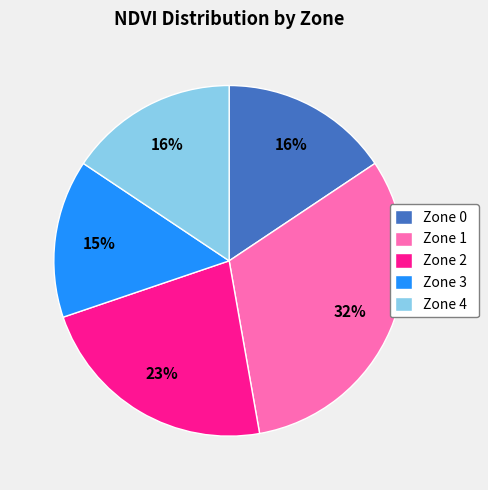

Is there a majority slice in this chart?

No